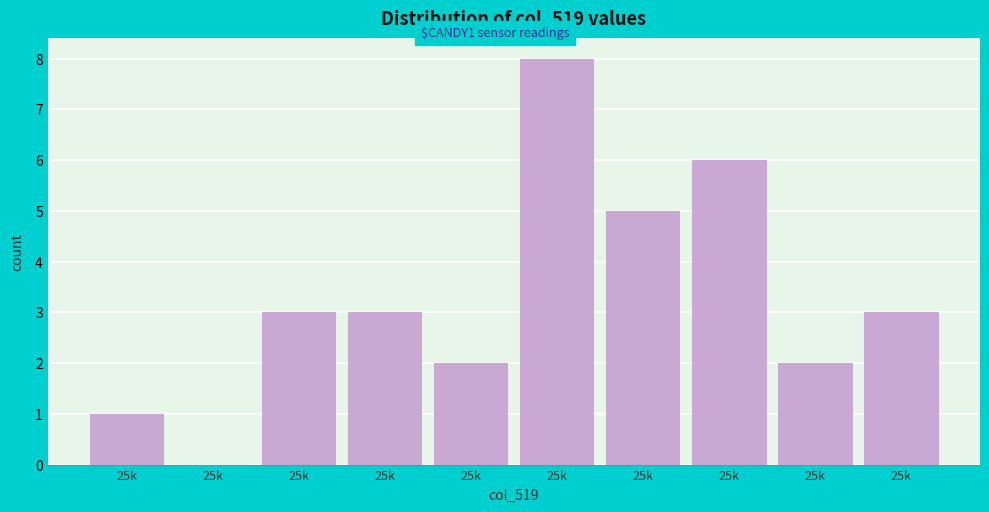

How many positive values are there?

9